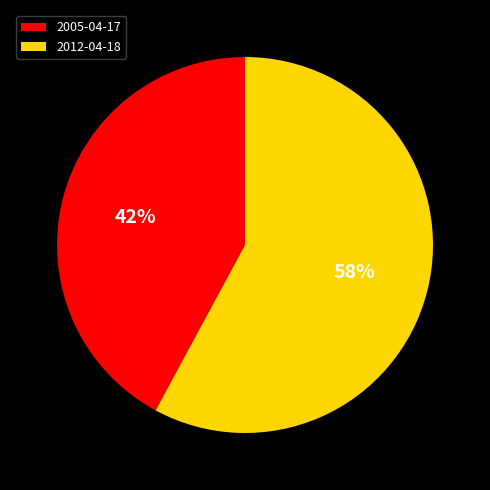

Which category accounts for the majority?

2012-04-18